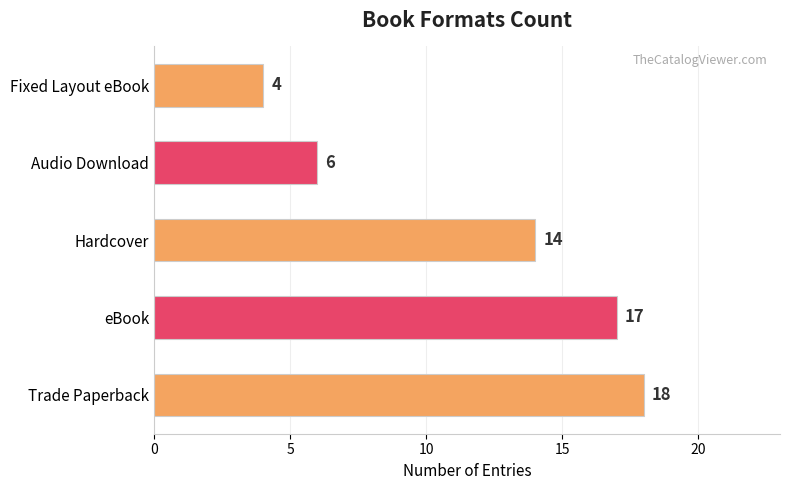

How many bars are there in total?

5